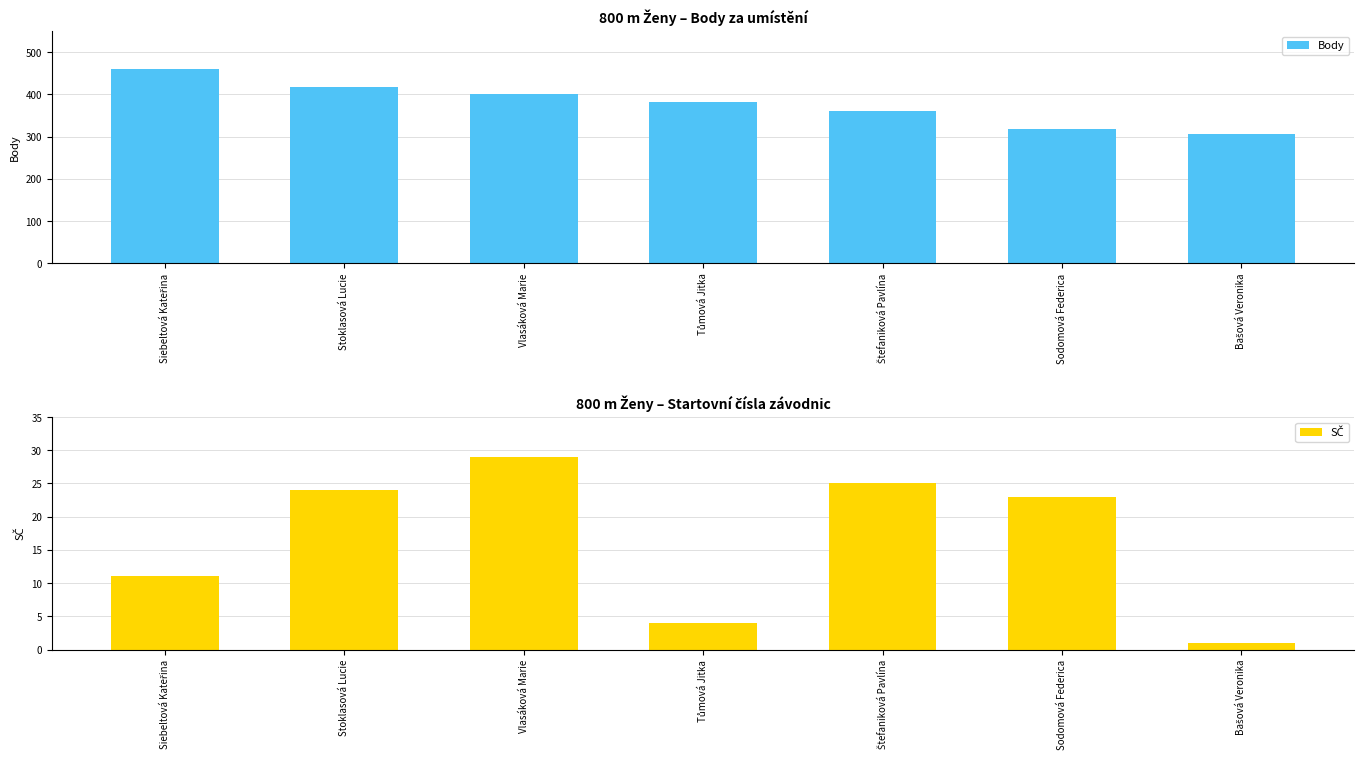

Rank the series by their maximum value, from highest to lowest.

Body, SČ